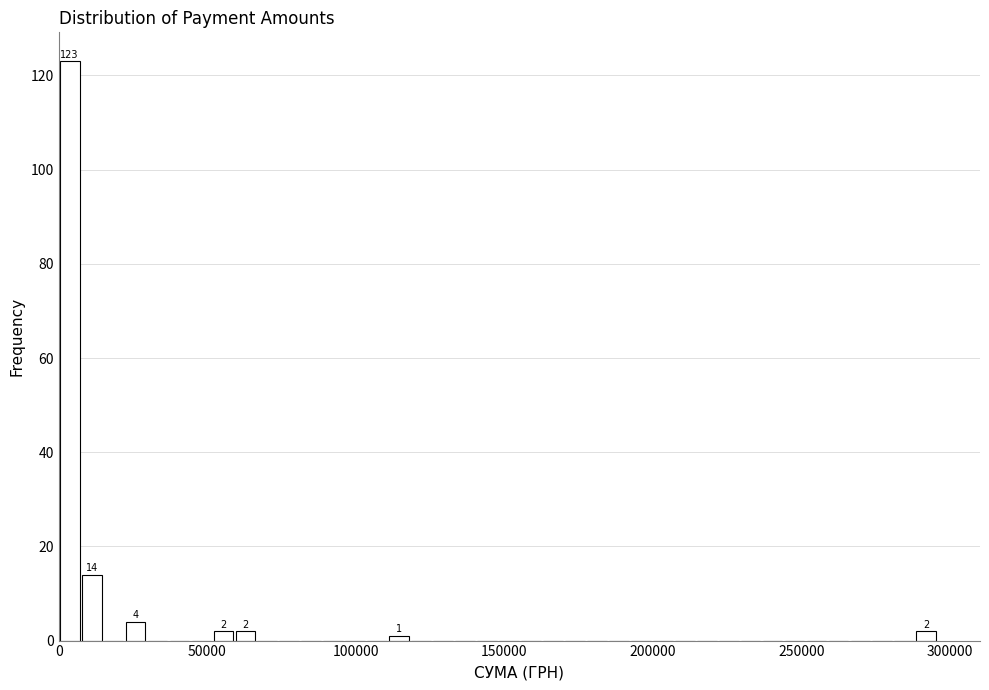

Read against the x-axis, roughly where is the centre of the tallest bar?

5000